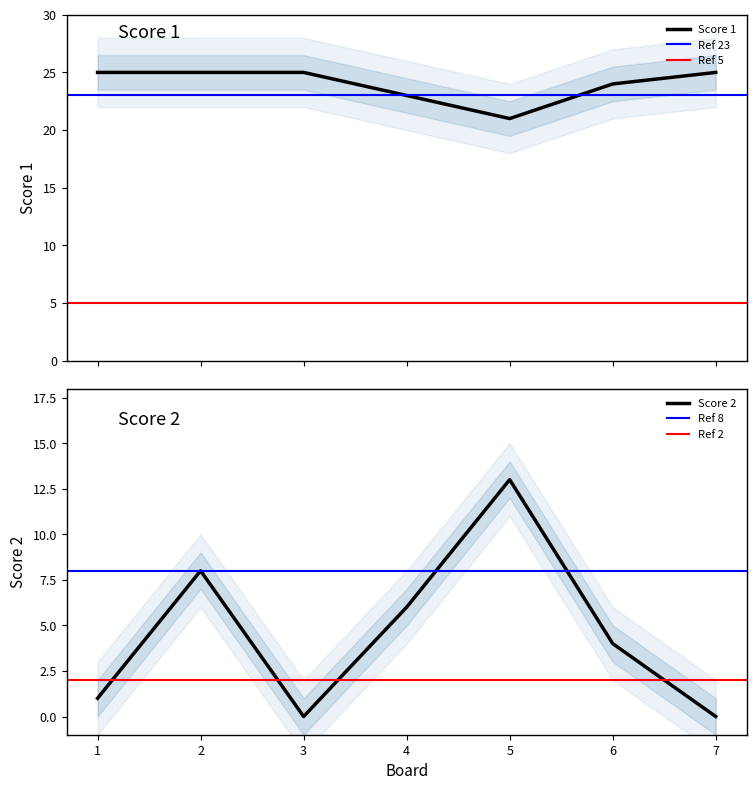

Which category has the lowest value in the Score 2 series?

3